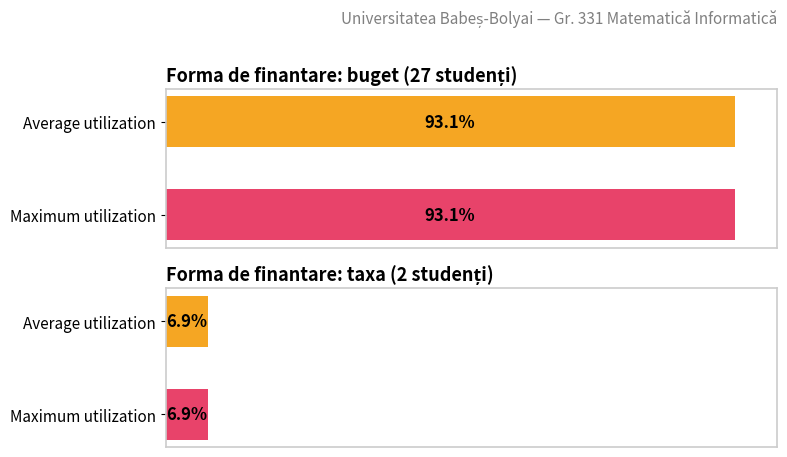

List the series in order of their overall mean, lowest first.

taxa, buget